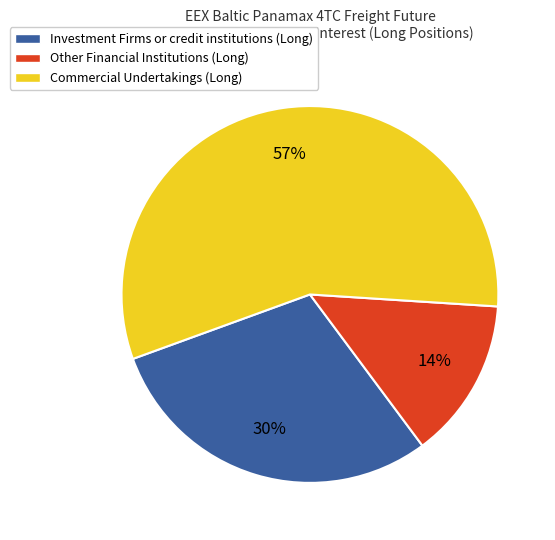

Which category has the biggest portion of the pie?

Commercial Undertakings (Long)